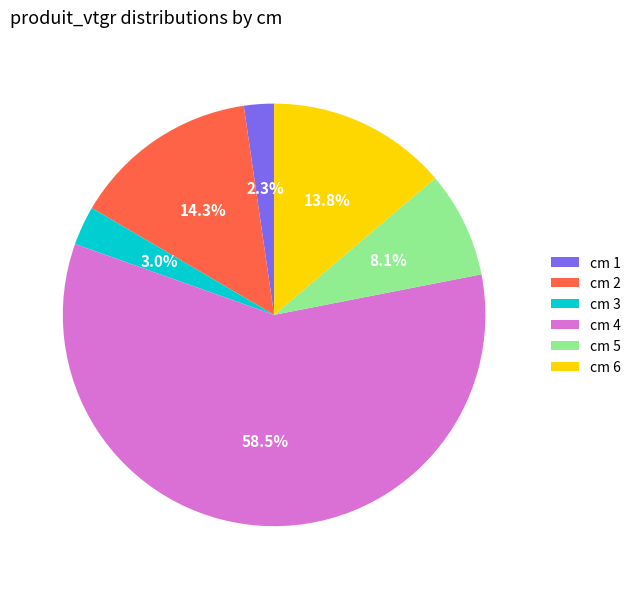

Which category has the biggest portion of the pie?

cm 4